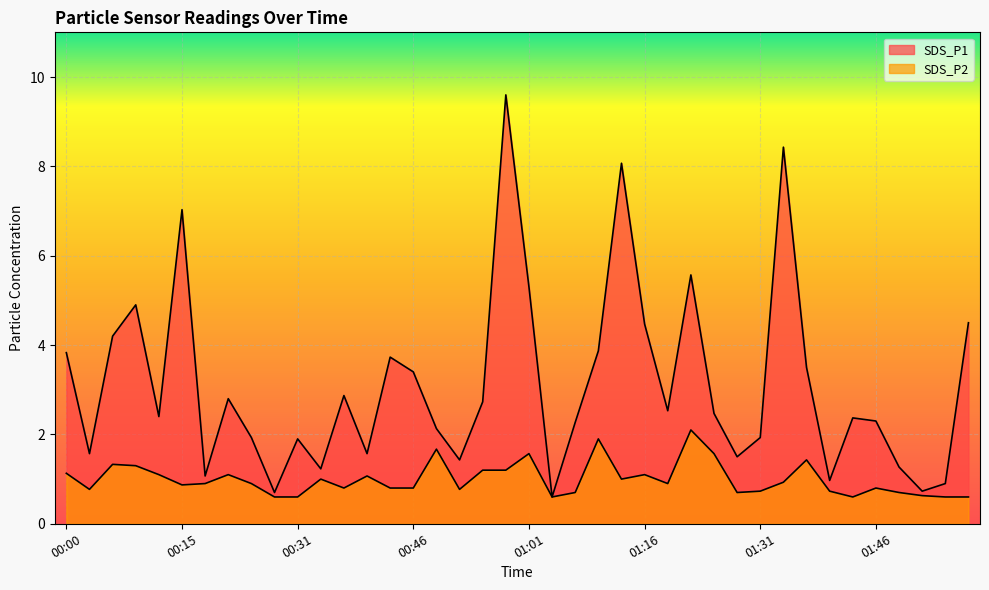

Where does the SDS_P1 series first go above 2?

00:00